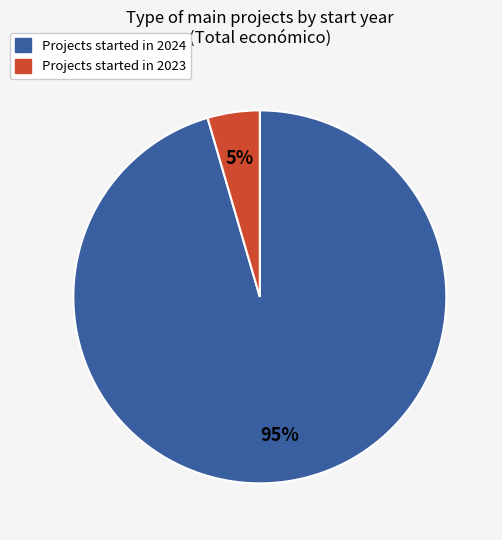

To the nearest percent, what is the average slice percentage?

50%